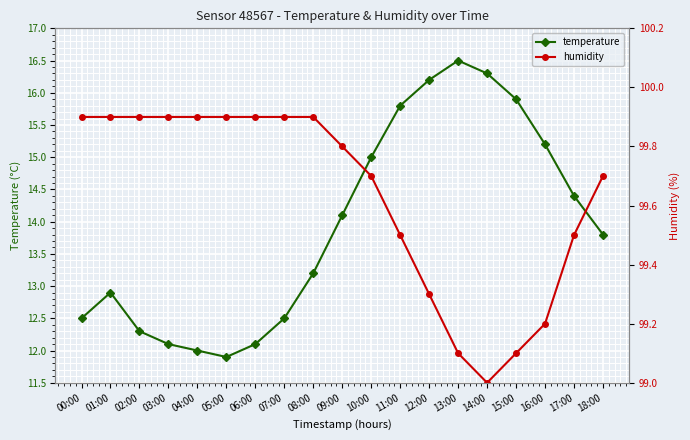

Reading left to right, list all the values displayed in this chart.

temperature: 00:00=12.5	01:00=12.9	02:00=12.3	03:00=12.1	04:00=12.0	05:00=11.9	06:00=12.1	07:00=12.5	08:00=13.2	09:00=14.1	10:00=15.0	11:00=15.8	12:00=16.2	13:00=16.5	14:00=16.3	15:00=15.9	16:00=15.2	17:00=14.4	18:00=13.8
humidity: 00:00=99.9	01:00=99.9	02:00=99.9	03:00=99.9	04:00=99.9	05:00=99.9	06:00=99.9	07:00=99.9	08:00=99.9	09:00=99.8	10:00=99.7	11:00=99.5	12:00=99.3	13:00=99.1	14:00=99.0	15:00=99.1	16:00=99.2	17:00=99.5	18:00=99.7